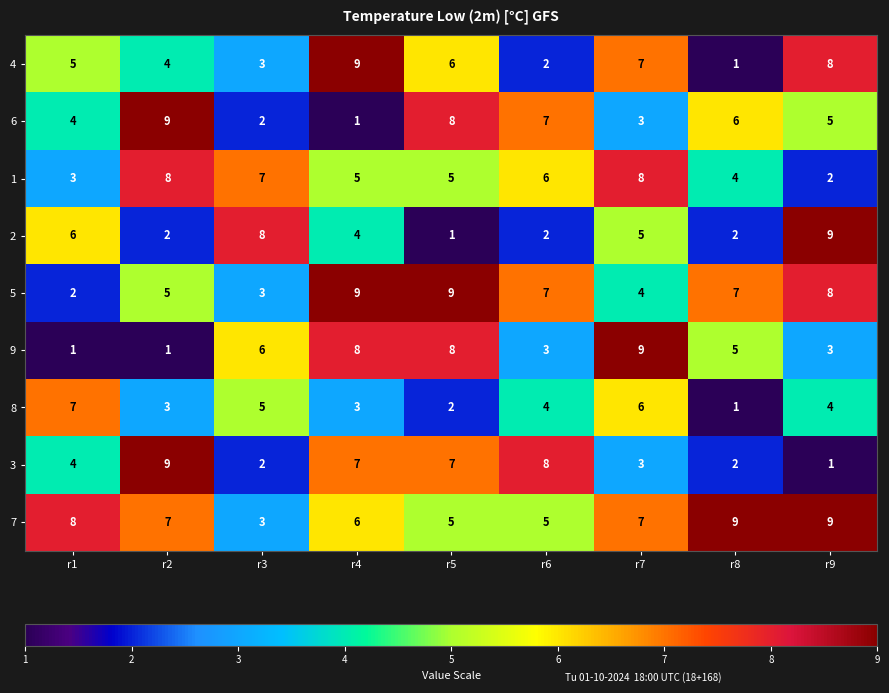

Read the 7 value at r3.

3